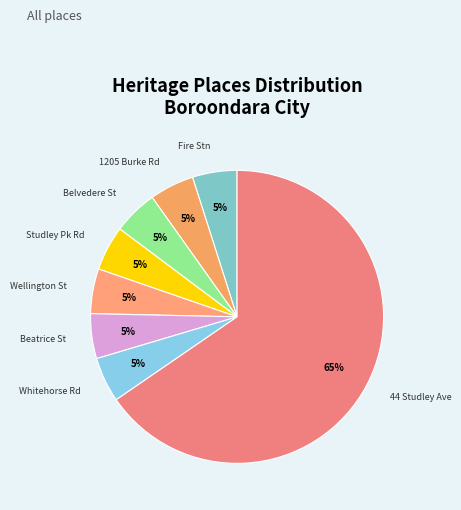

Which slice is the largest?

44 Studley Ave